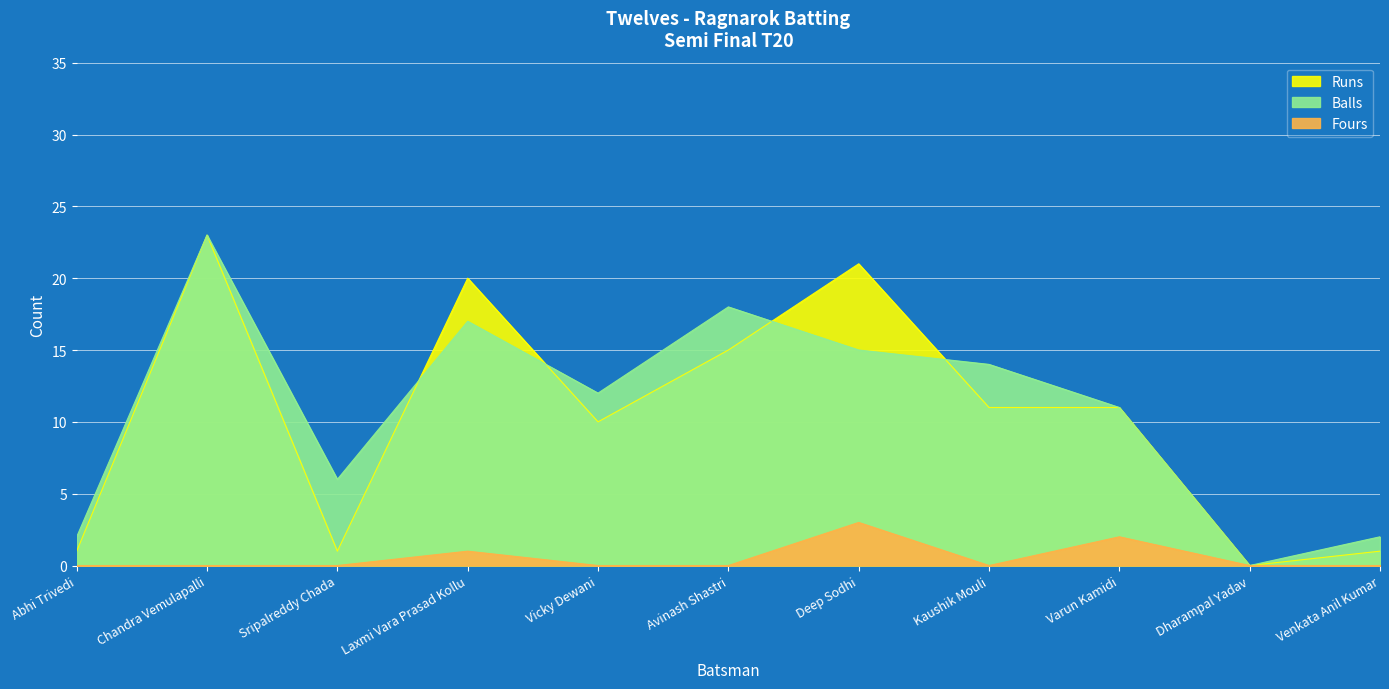

How many interior local peaks does the Runs series have?

3